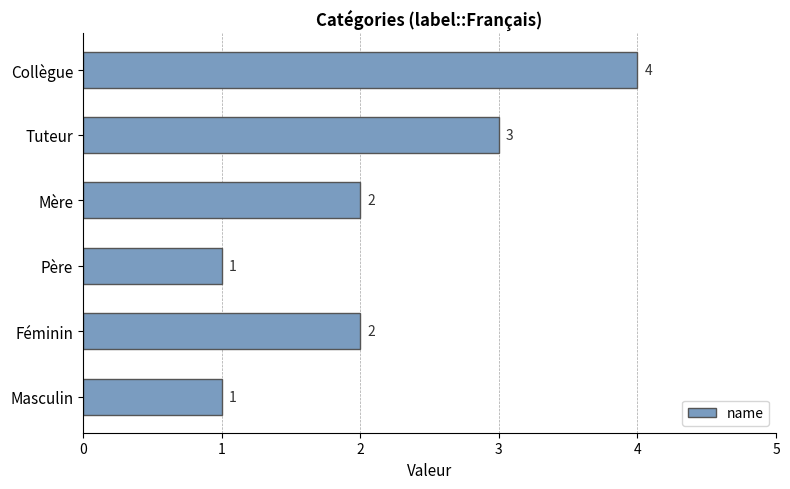

What is the maximum value shown in the chart?

4